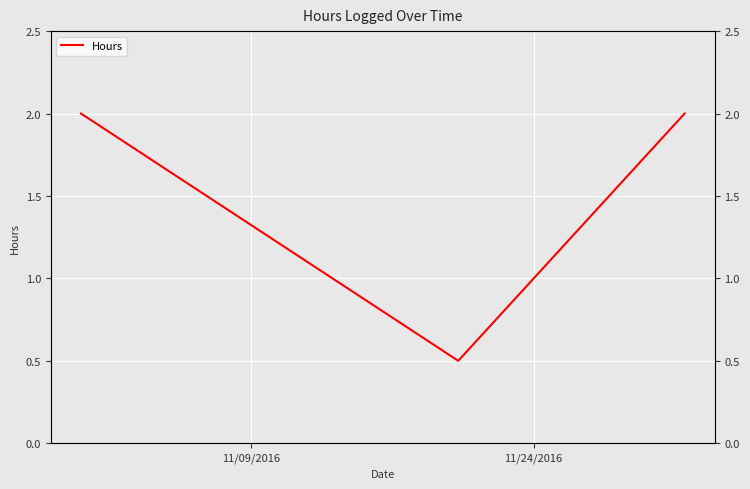

What is the difference between the maximum and minimum values?

1.5